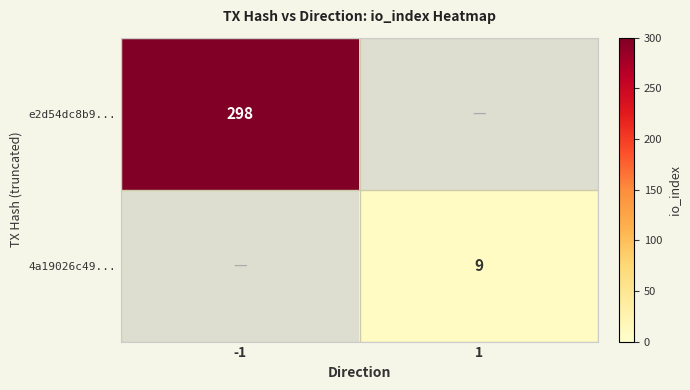

Is it true that 4a19026c49... equals 13 at 1?

False